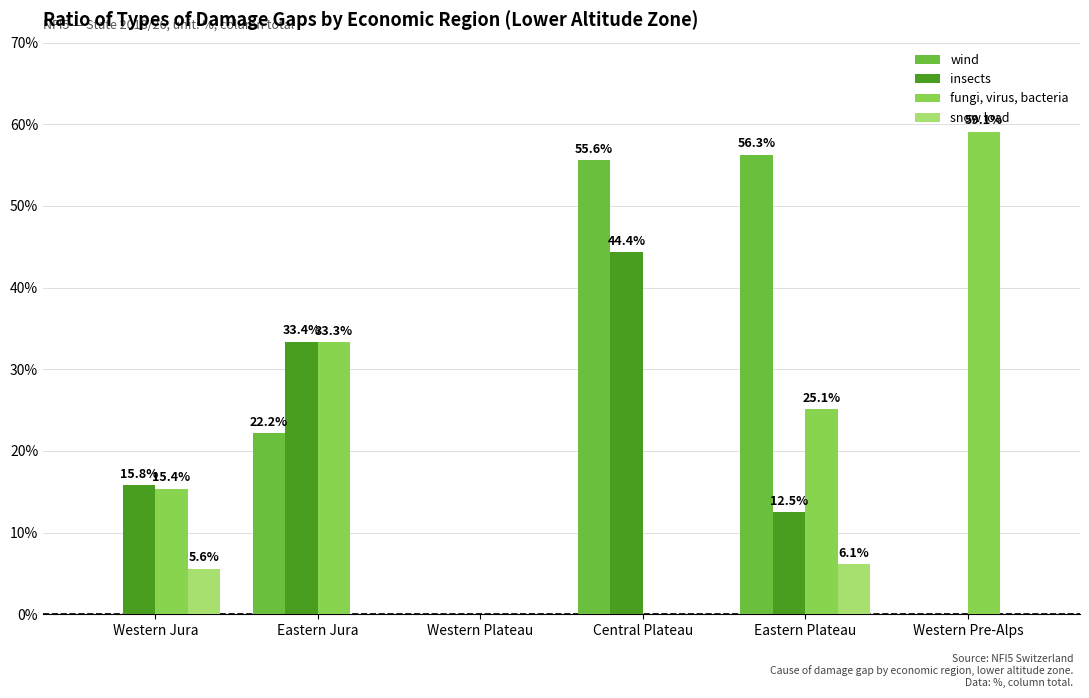

Which series has the largest total across all categories?

wind